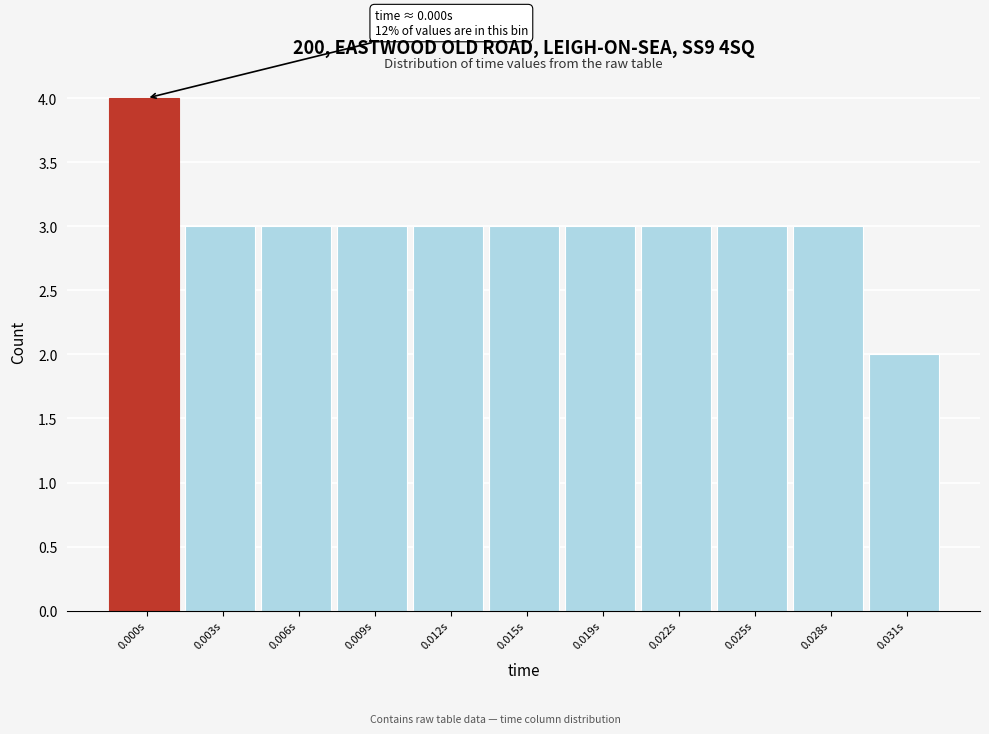

Reading right to left, list all the values displayed in this chart.

2	3	3	3	3	3	3	3	3	3	4